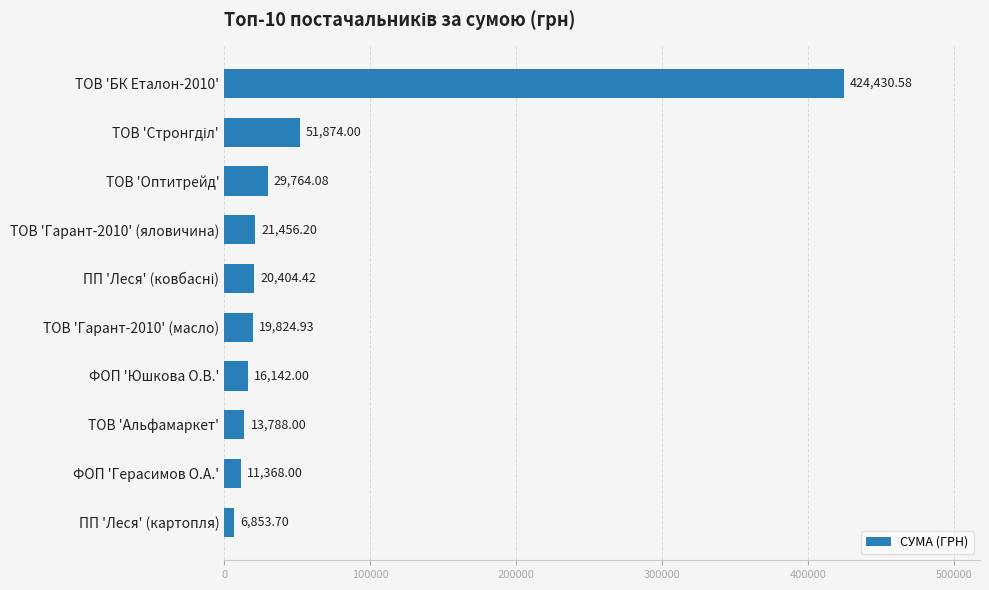

Which category has the lowest value across all series?

ПП 'Леся' (картопля)